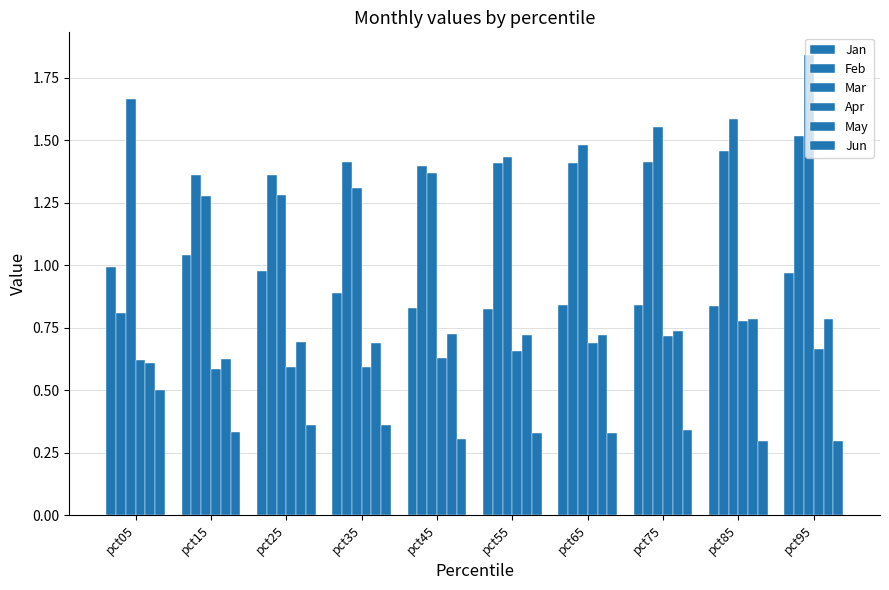

Count the number of categories in the chart.

10